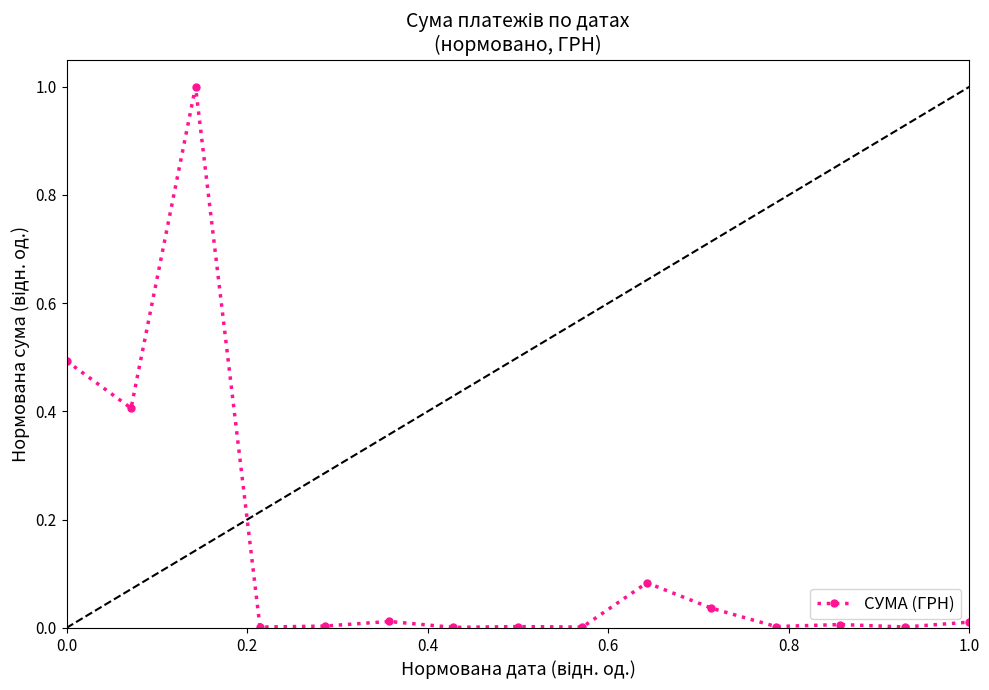

True or false: the data has more than 2 interior local peaks.

True